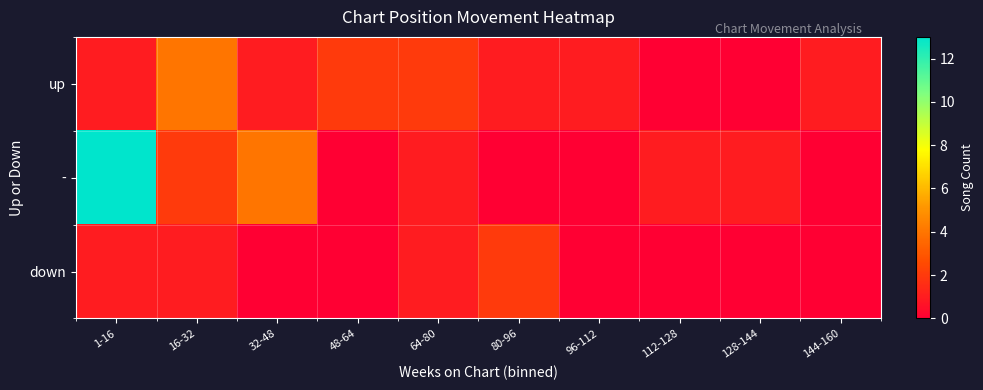

Reading left to right, transcribe all the data shown in this chart.

up: 1-16=1	16-32=4	32-48=1	48-64=2	64-80=2	80-96=1	96-112=1	112-128=0	128-144=0	144-160=1
-: 1-16=13	16-32=2	32-48=4	48-64=0	64-80=1	80-96=0	96-112=0	112-128=1	128-144=1	144-160=0
down: 1-16=1	16-32=1	32-48=0	48-64=0	64-80=1	80-96=2	96-112=0	112-128=0	128-144=0	144-160=0